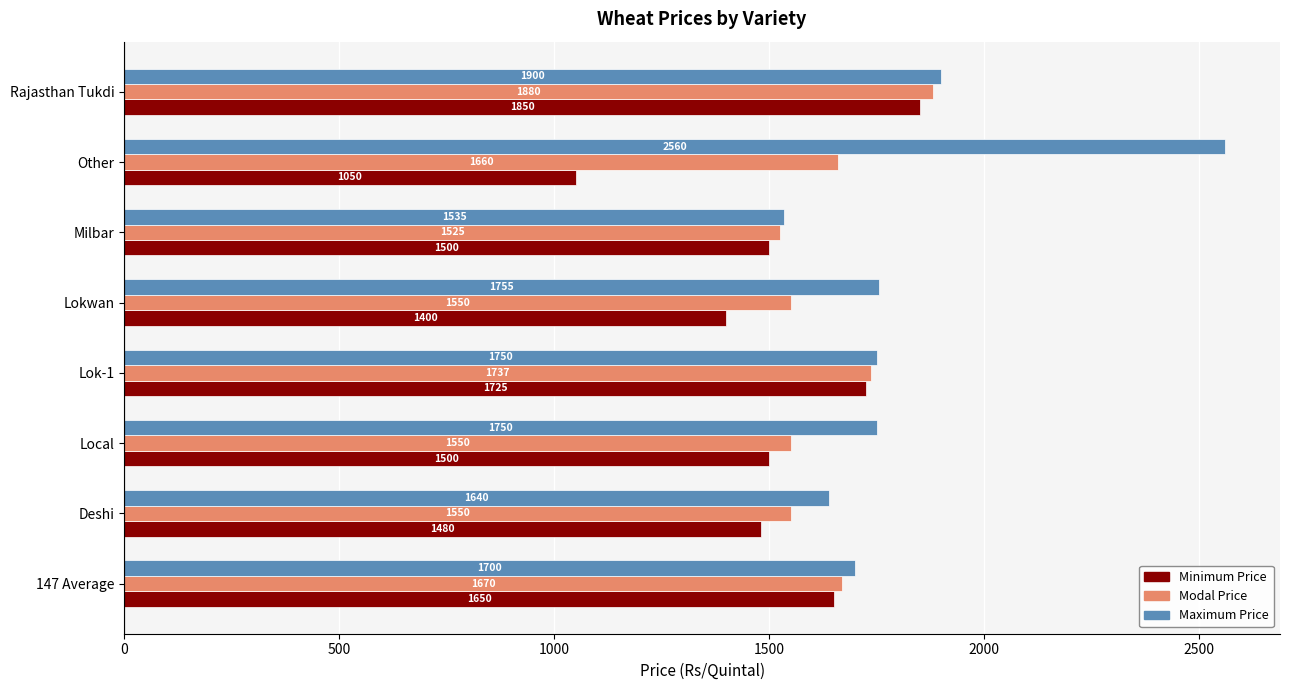

What is the difference between the Modal Price values at Rajasthan Tukdi and Milbar?

355